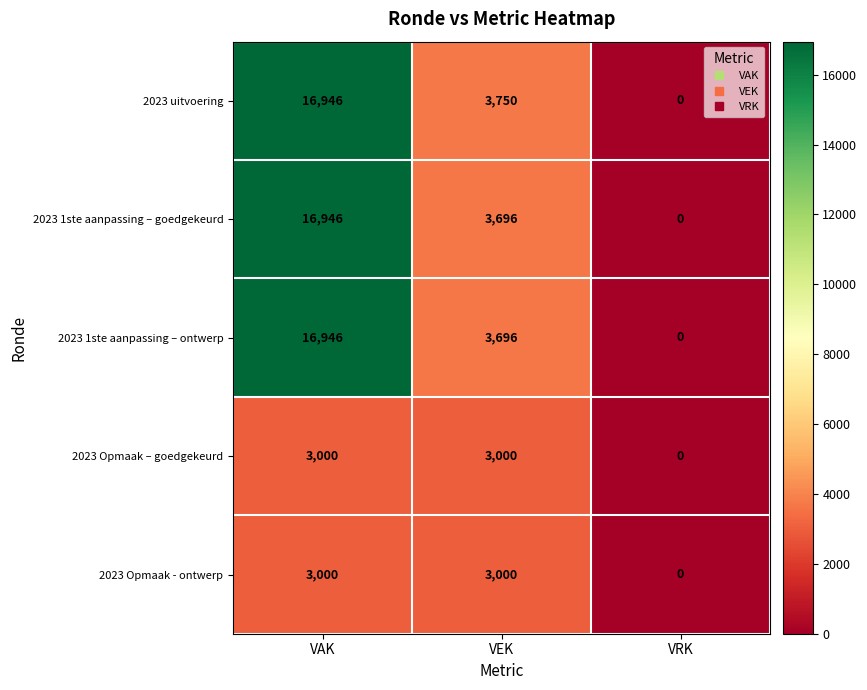

Reading right to left, list all the values displayed in this chart.

2023 uitvoering: 0	3750	16946
2023 1ste aanpassing – goedgekeurd: 0	3696	16946
2023 1ste aanpassing – ontwerp: 0	3696	16946
2023 Opmaak – goedgekeurd: 0	3000	3000
2023 Opmaak - ontwerp: 0	3000	3000